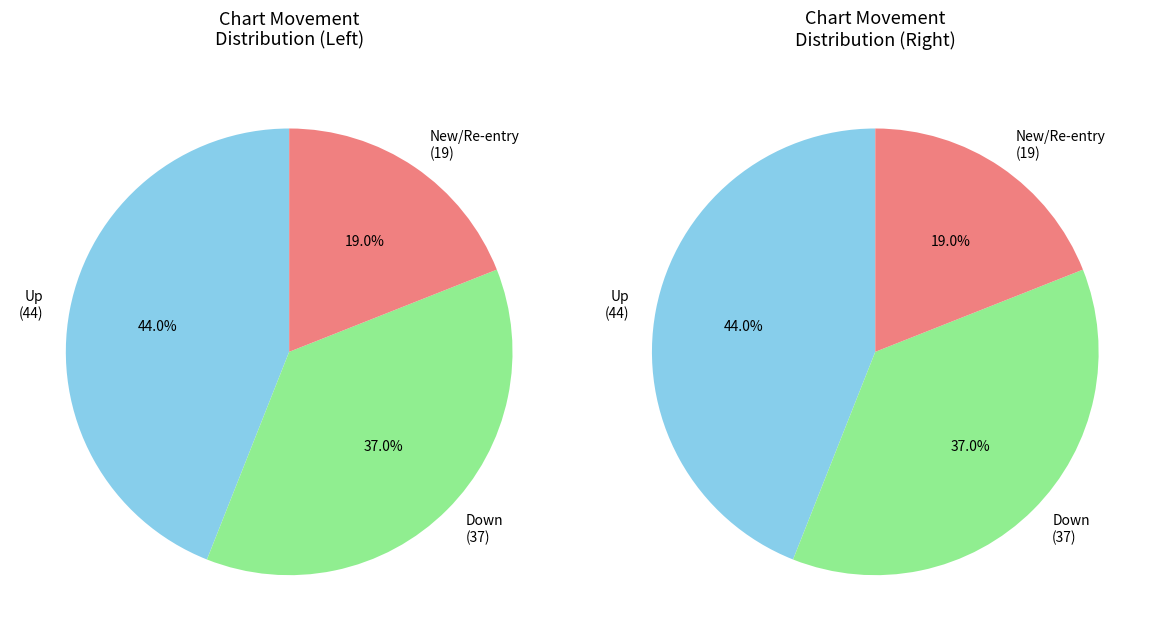

To the nearest percent, what portion does down represent?

37%